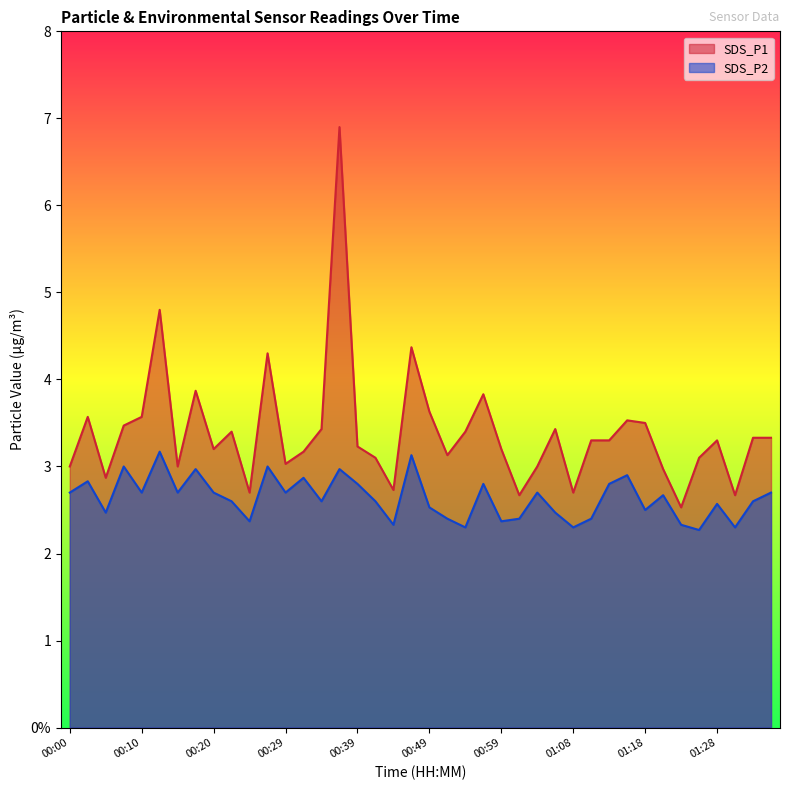

What is the sum of all SDS_P2 values?

105.5